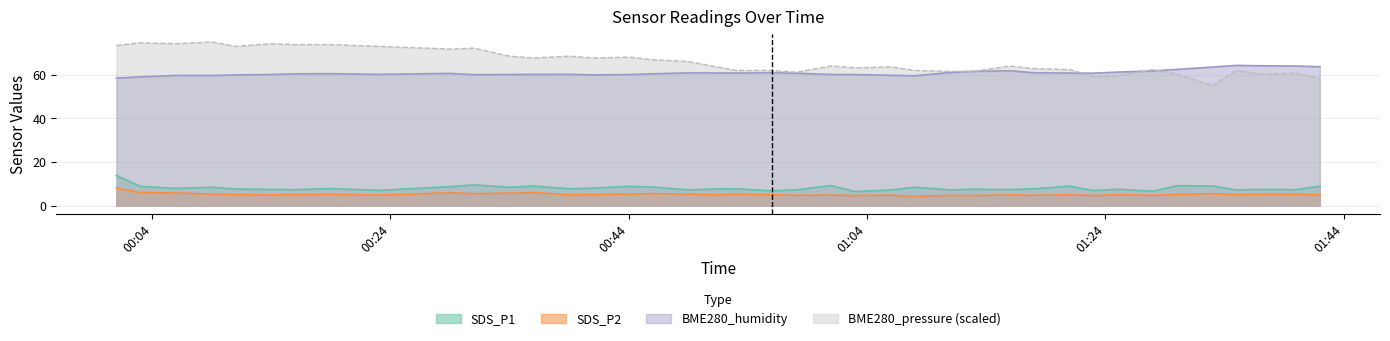

How many data points in BME280_humidity are above 60?

32